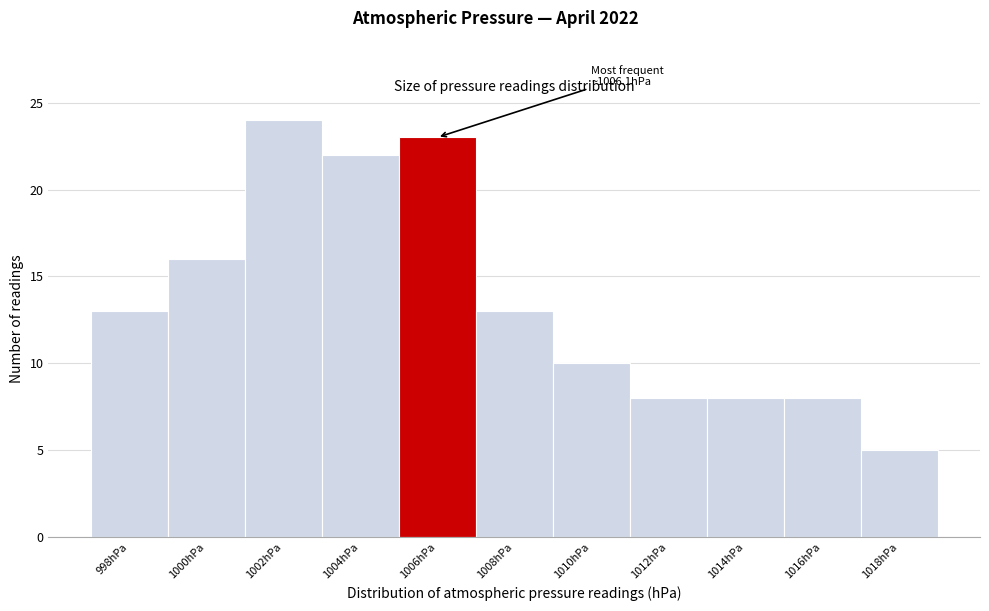

Which range on the x-axis has the tallest bar?

1001 to 1003